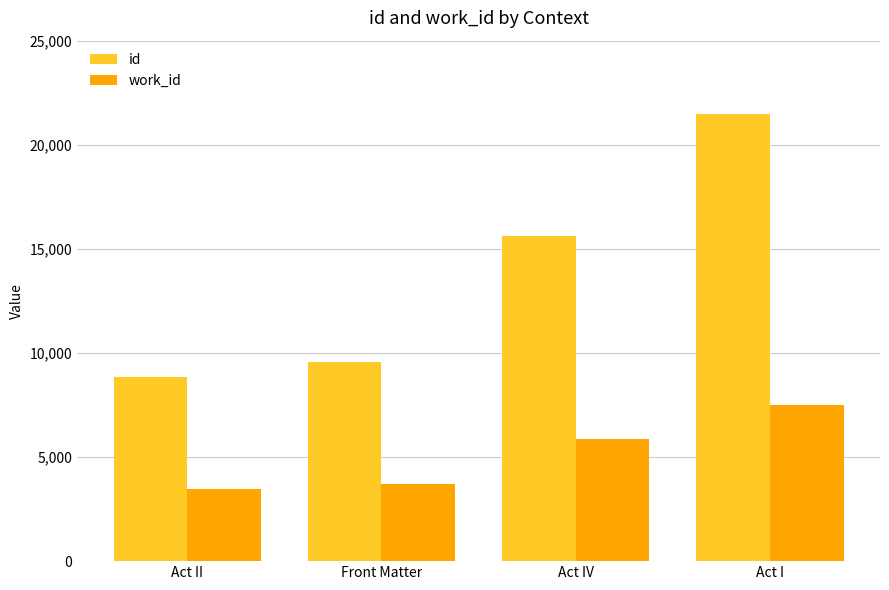

List the series in order of their overall mean, highest first.

id, work_id